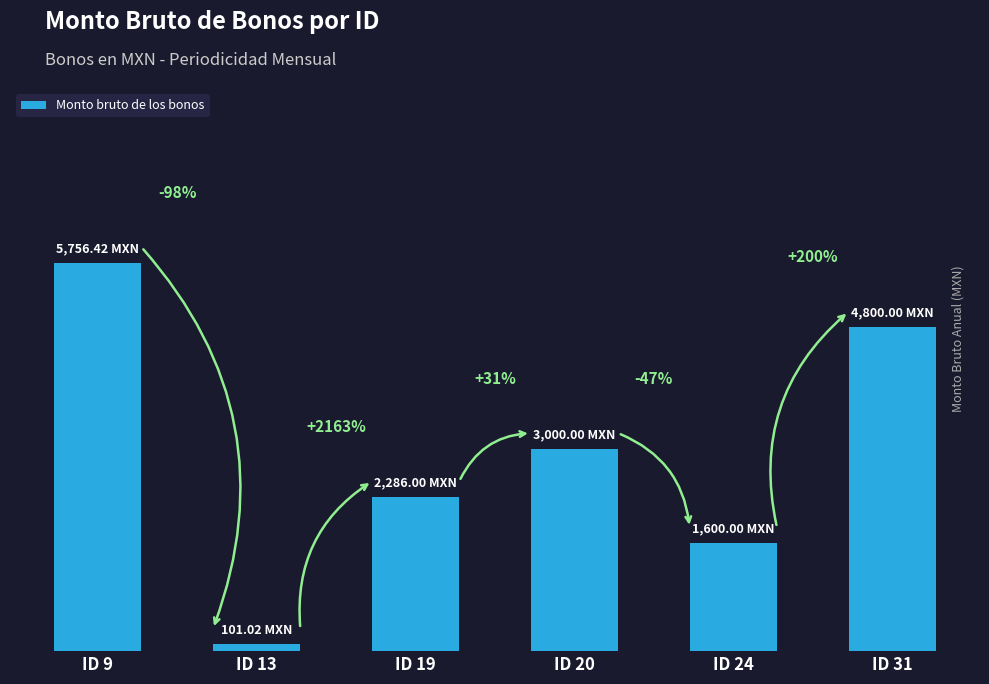

What is the change in value from ID 13 to ID 31?

+4699.0